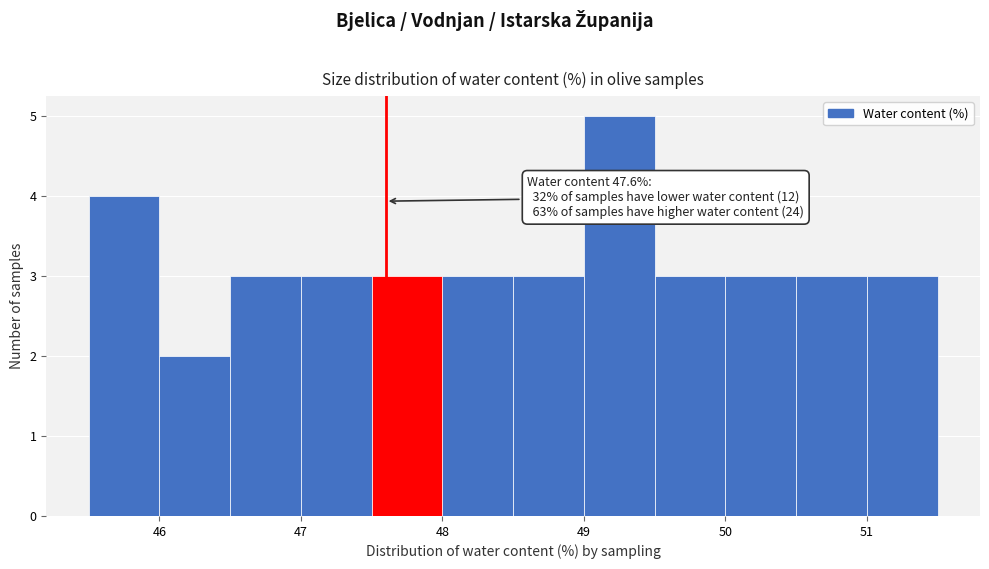

Over which range of the x-axis is the bar tallest?

49.0 to 49.5